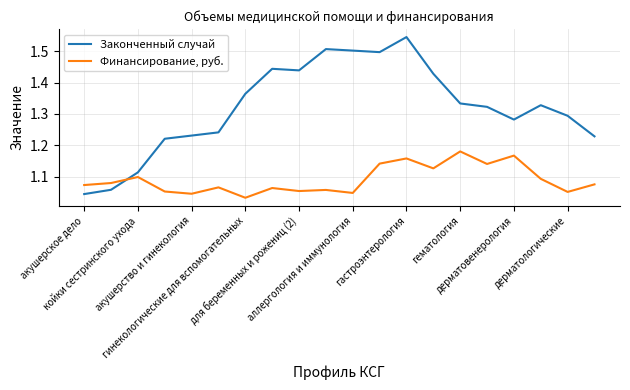

How many lines are shown in the chart?

2